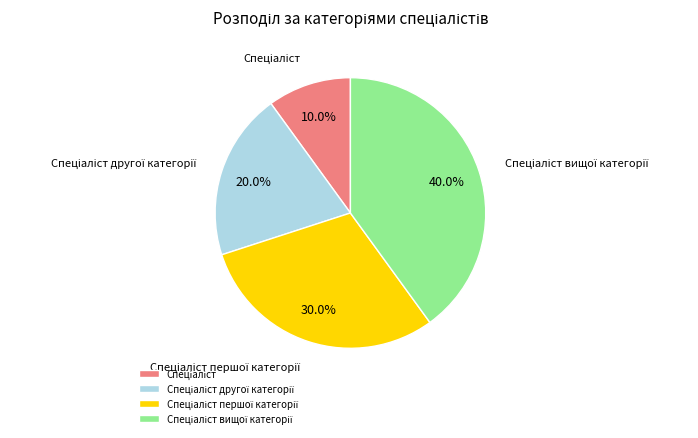

Is there a majority slice in this chart?

No